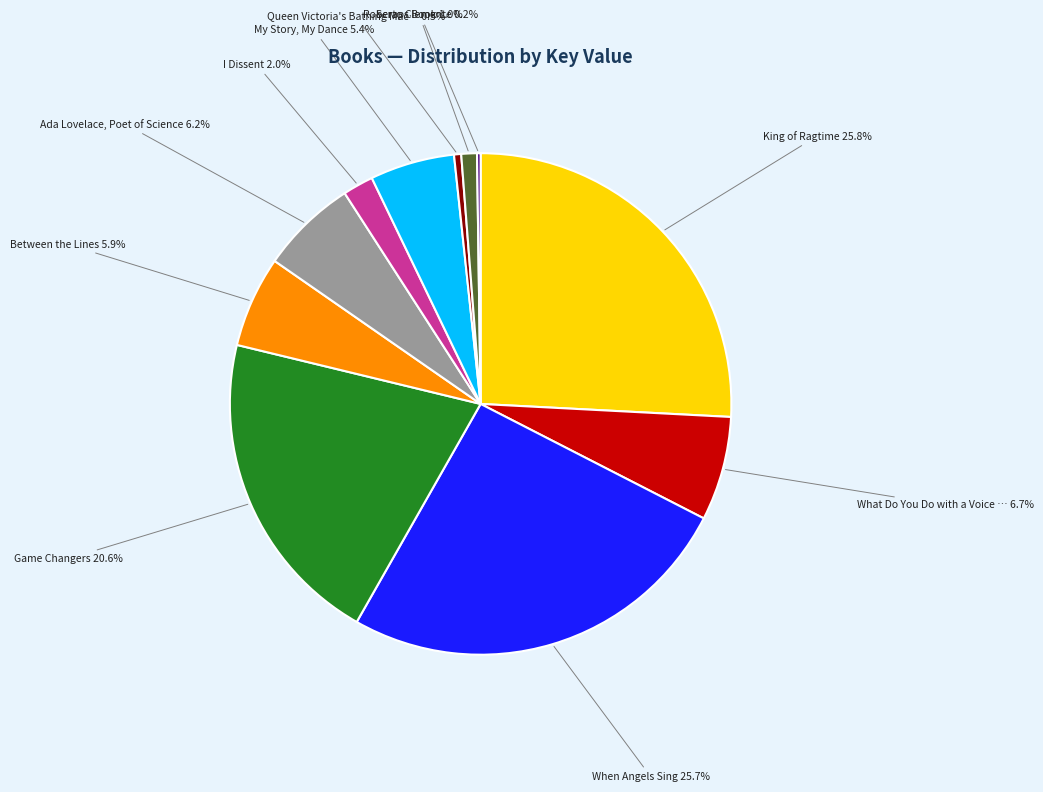

Is there any slice that represents more than half of the pie?

No